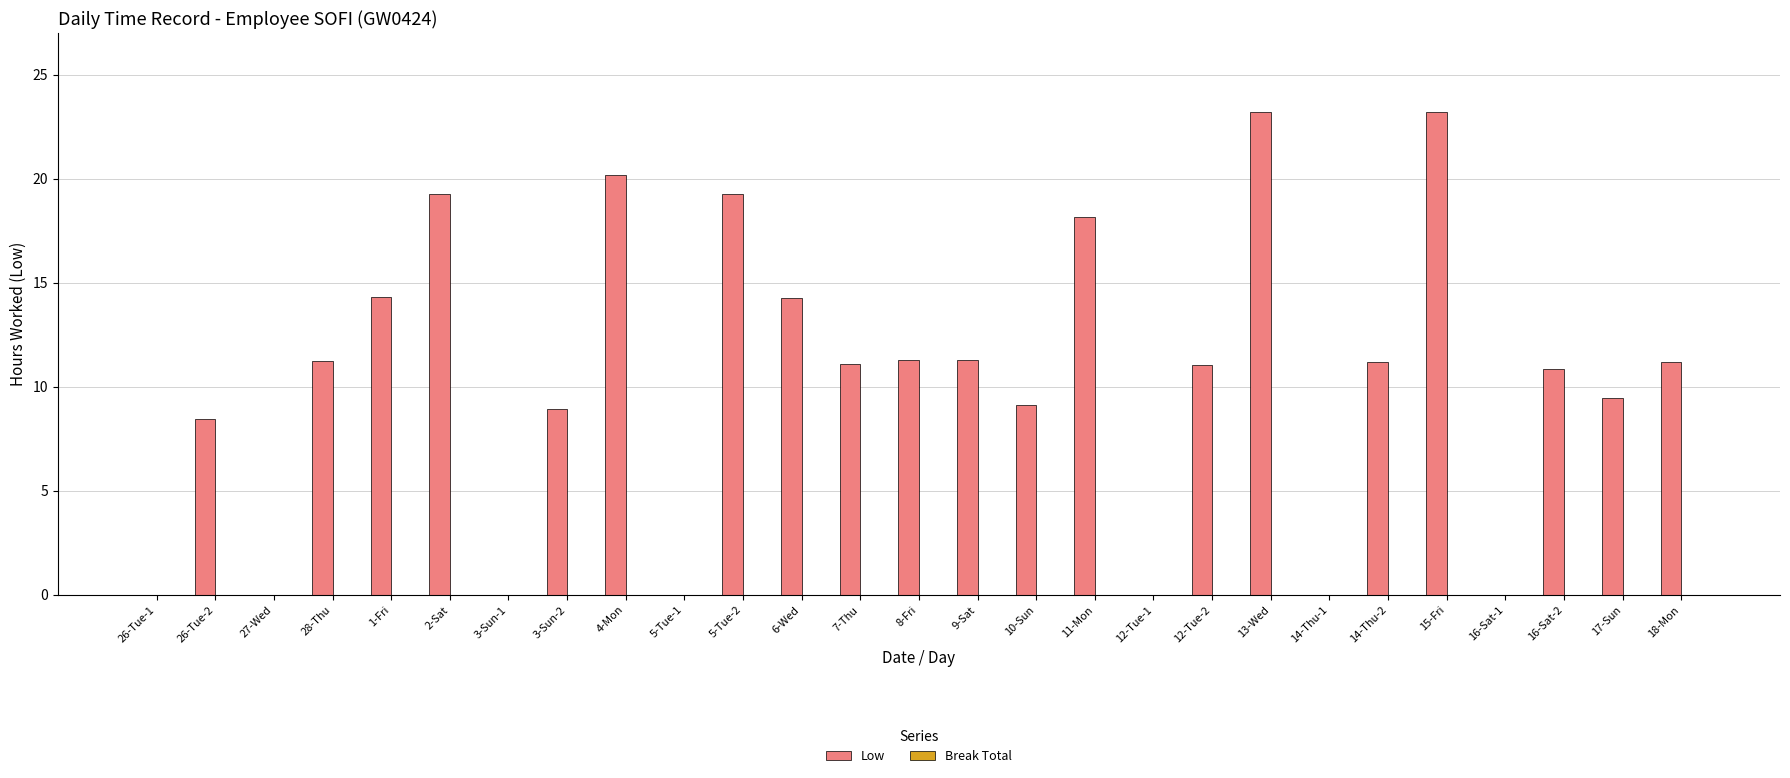

Is it true that the value at 1-Fri is 14.3?

True